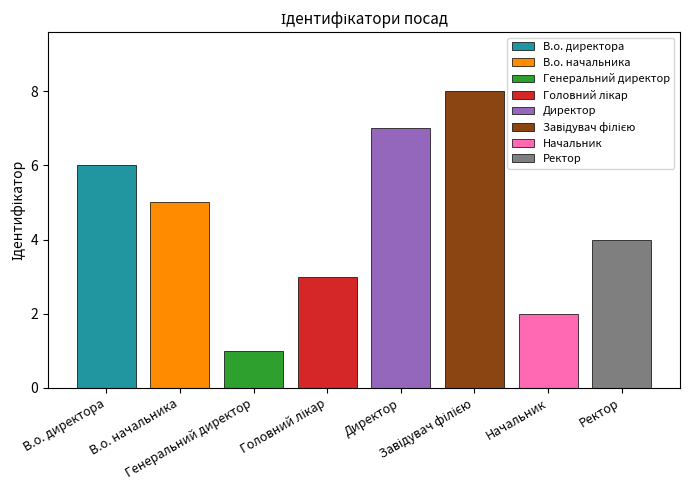

What is the value of the 8th bar from the left?

4